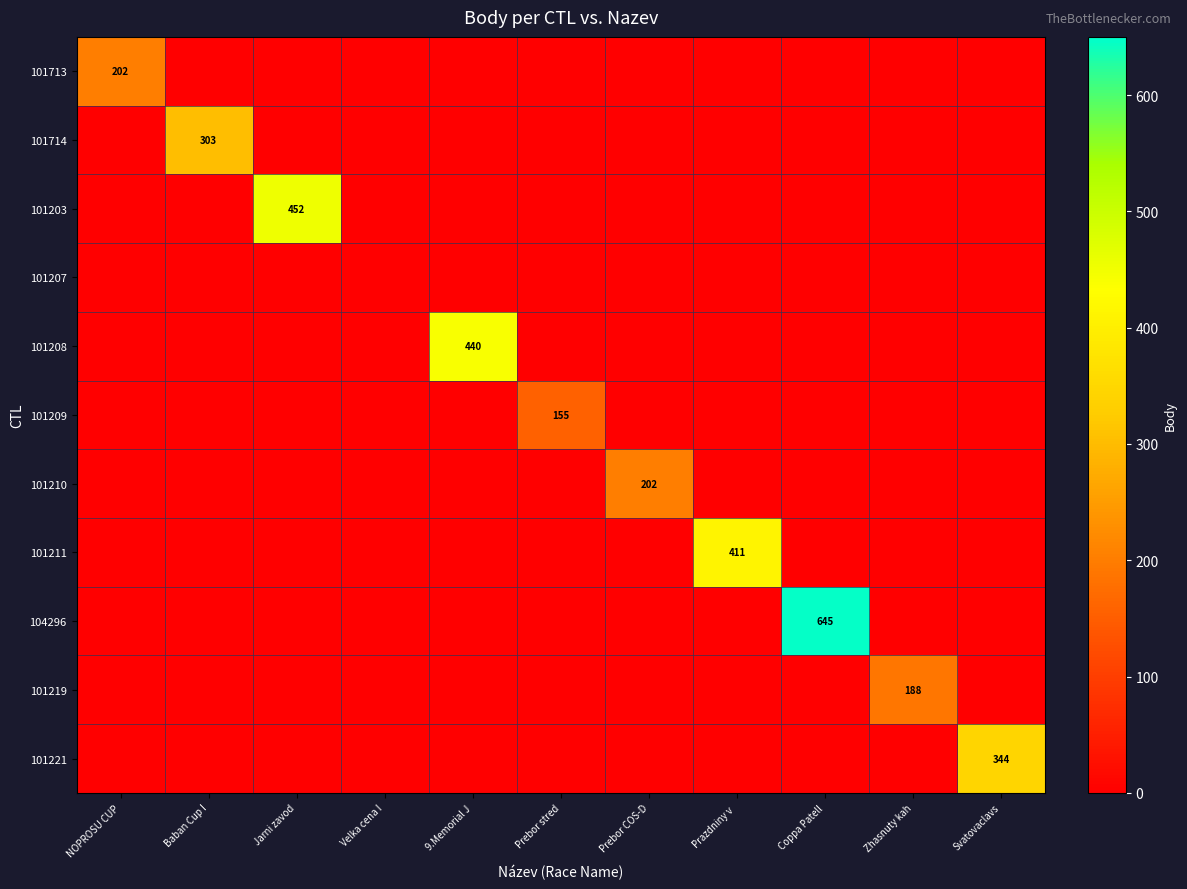

Is it true that 101209 equals 75 at Prazdniny v?

False